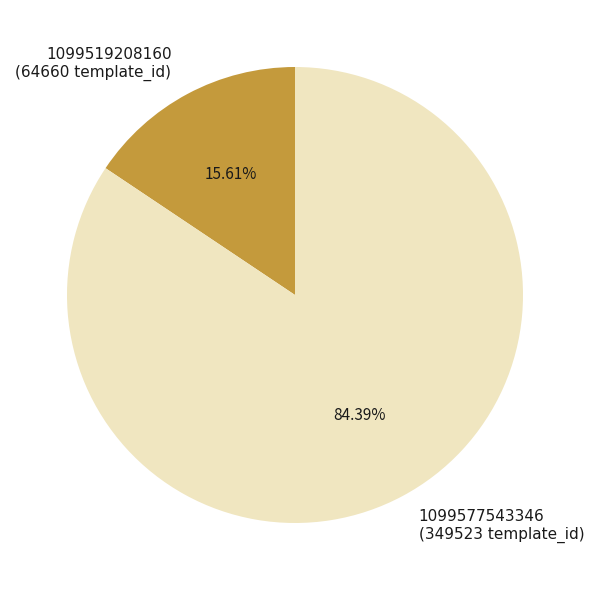

Which slice is the largest?

1099577543346